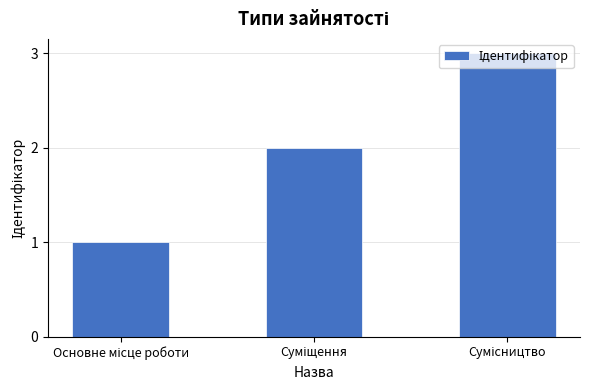

What is the difference between the maximum and minimum values?

2